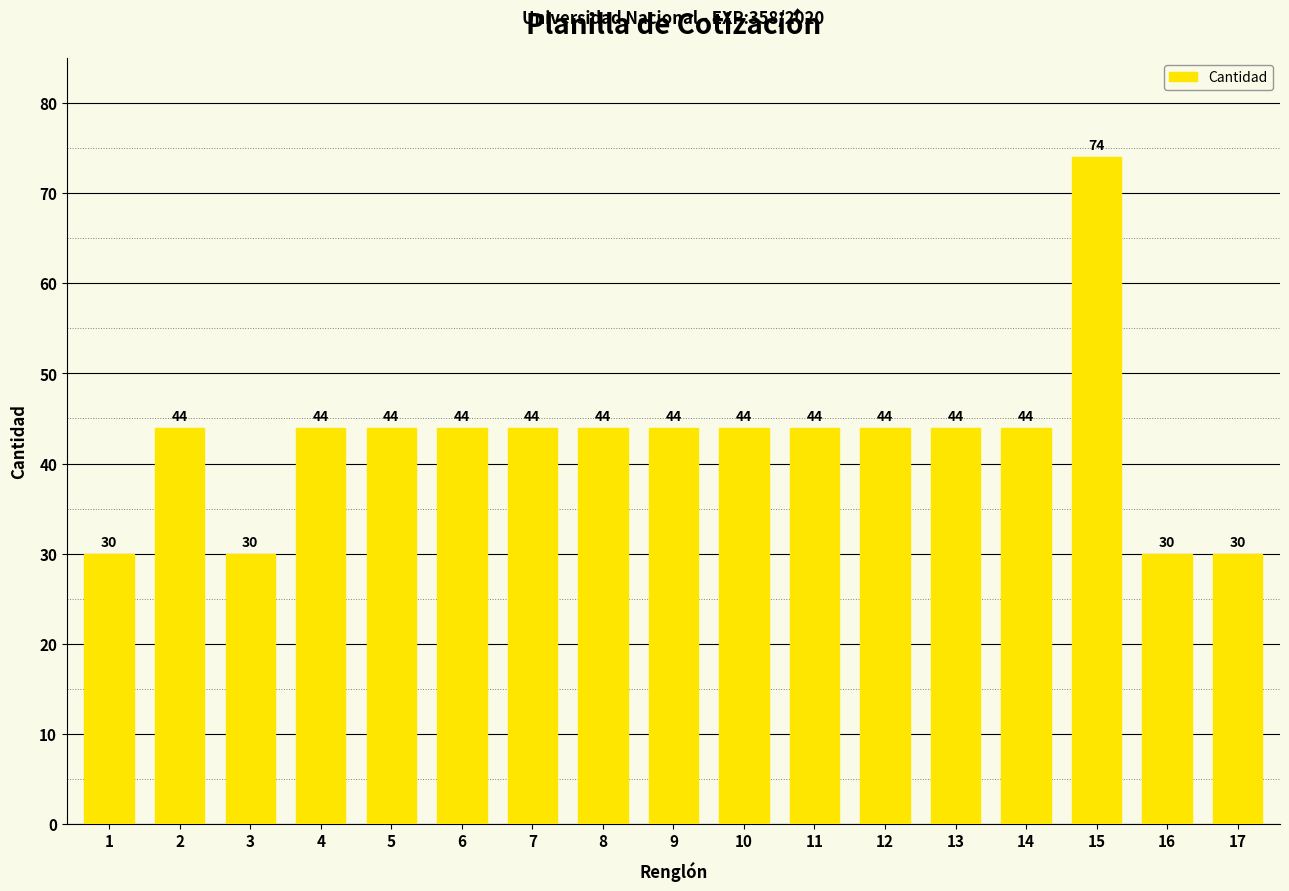

Reading right to left, list all the values displayed in this chart.

17=30	16=30	15=74	14=44	13=44	12=44	11=44	10=44	9=44	8=44	7=44	6=44	5=44	4=44	3=30	2=44	1=30